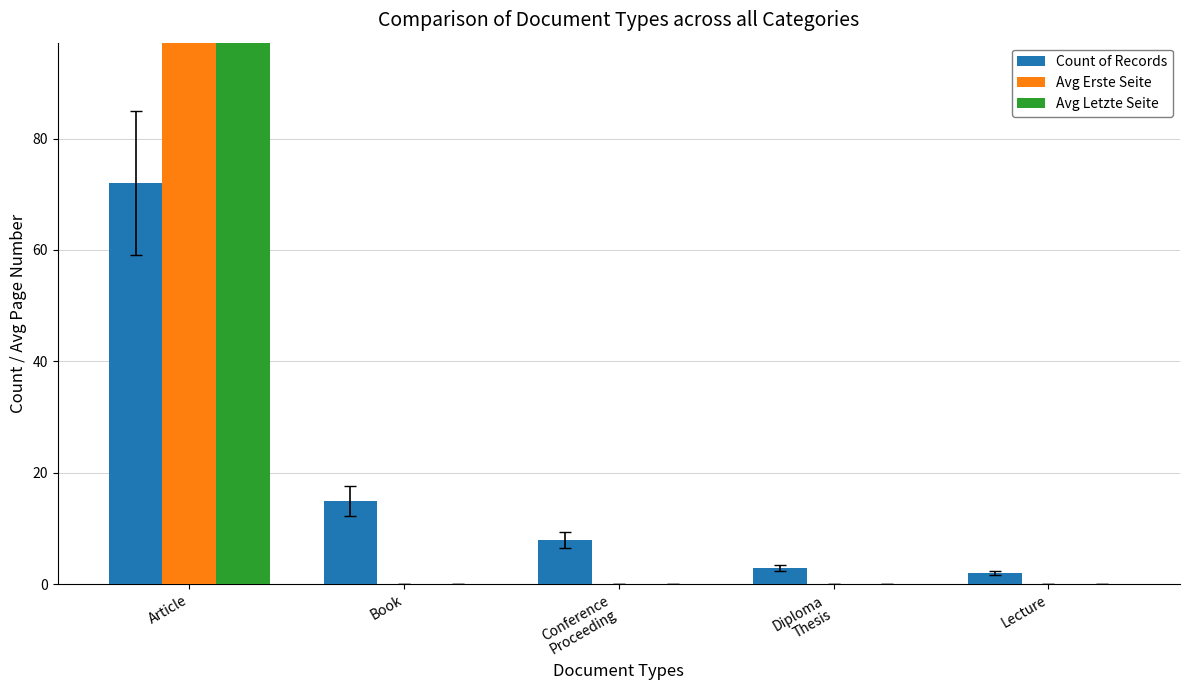

What are all the series names shown in the legend?

Count of Records, Avg Erste Seite, Avg Letzte Seite